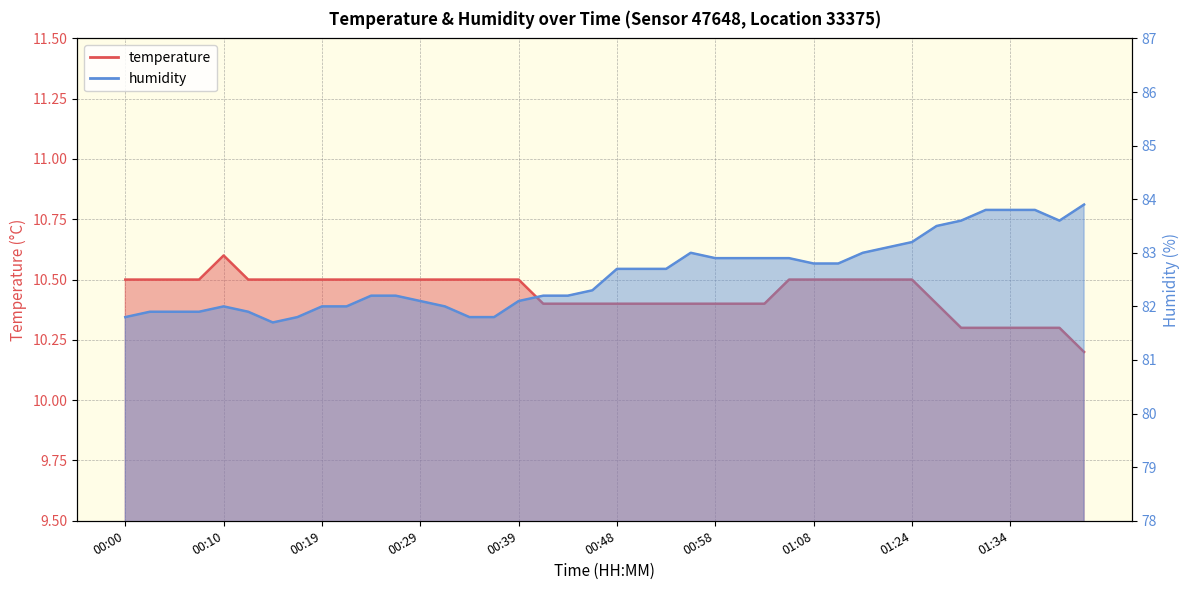

True or false: temperature and humidity cross at least once.

False